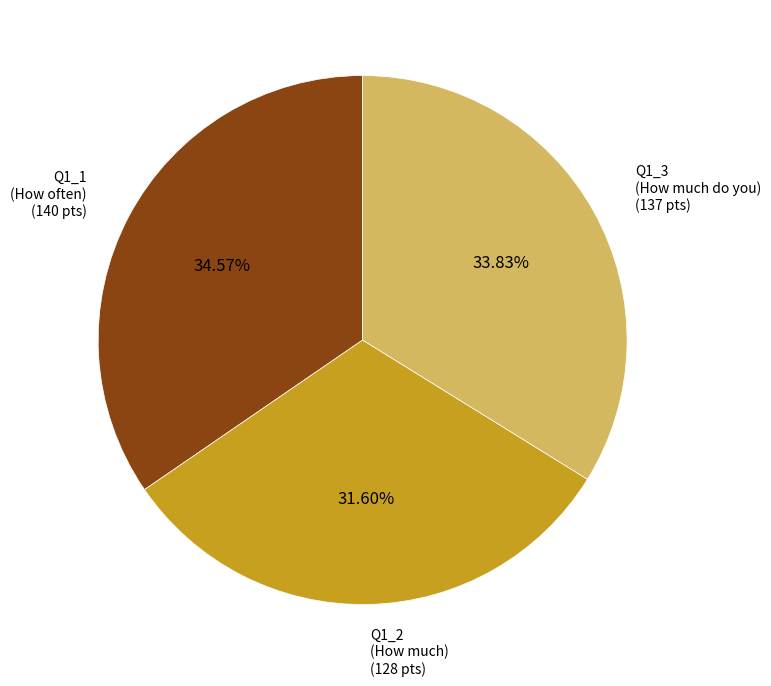

Approximately how many times larger is the value at Q1_2 (How much) compared to Q1_3 (How much do you)?

0.9